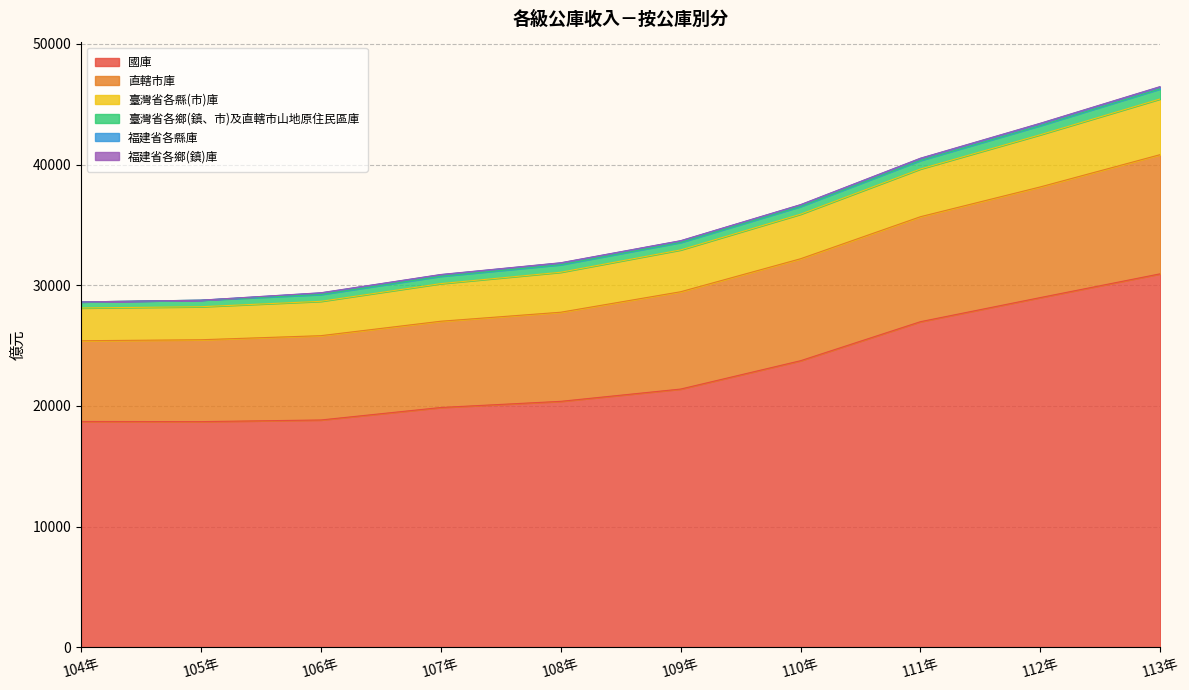

Which category has the highest value in the 國庫 series?

113年